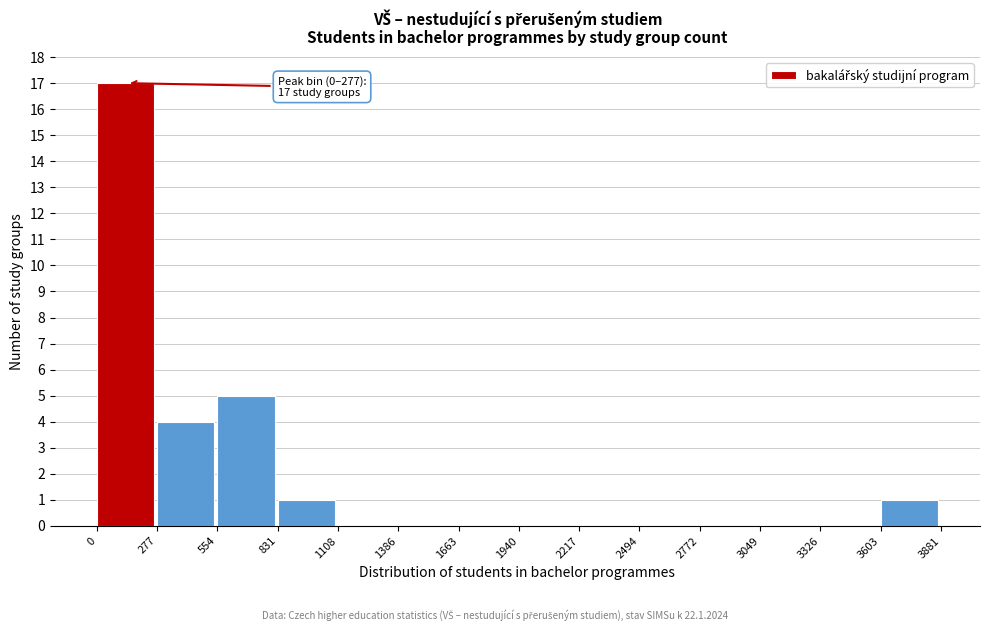

Which range on the x-axis has the tallest bar?

0 to 277